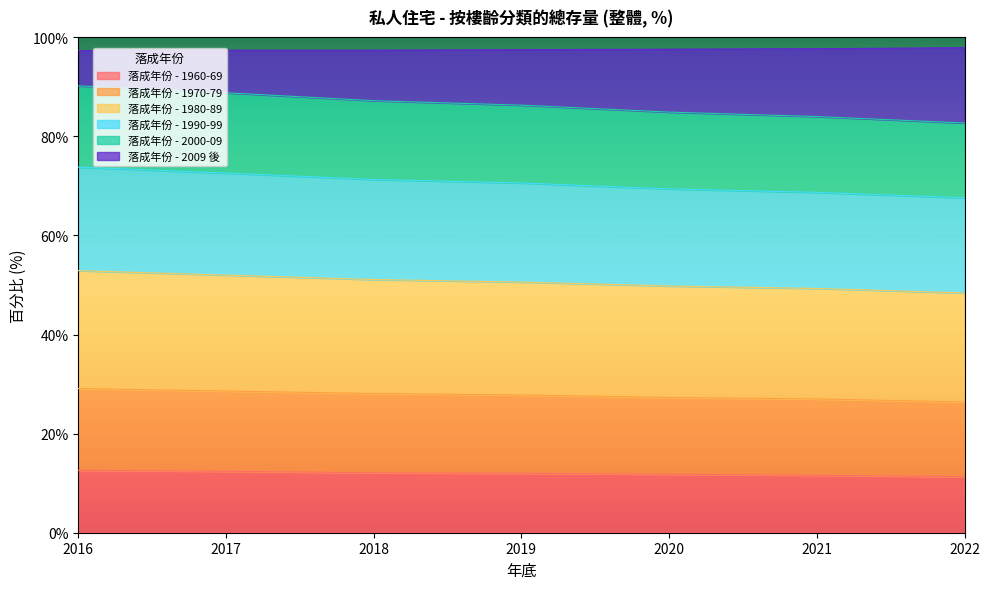

What is the total value across all series at 2018?

97.4